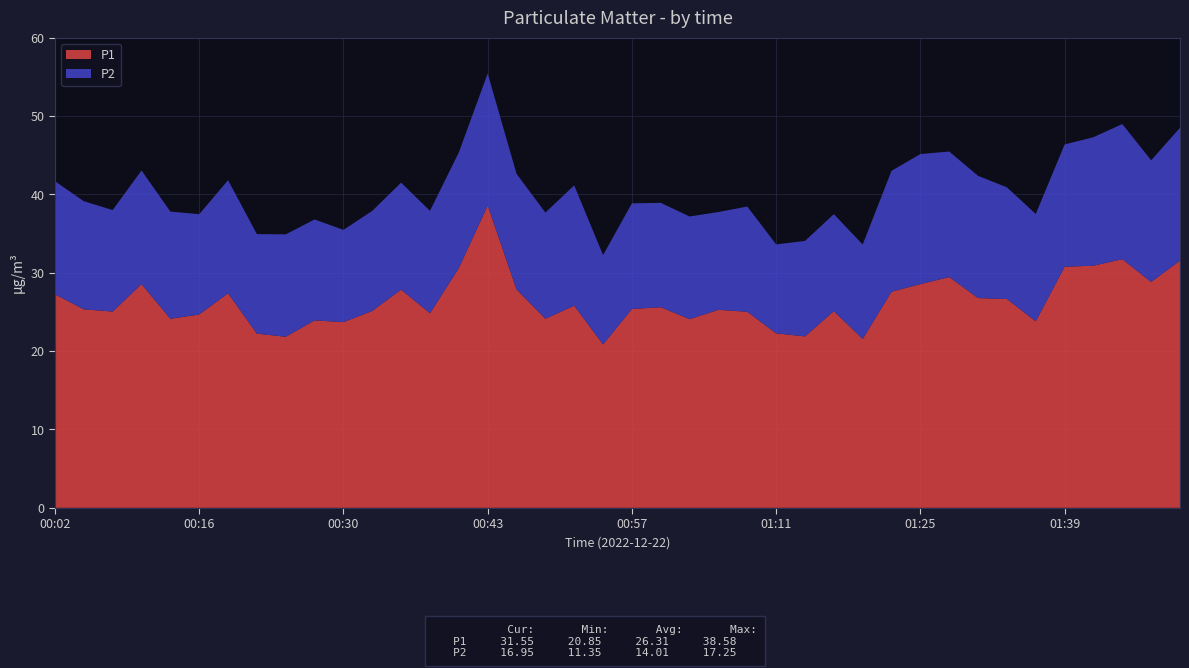

Reading right to left, list all the values displayed in this chart.

P1: 01:53=31.6	01:50=28.8	01:44=31.7	01:41=30.9	01:39=30.8	01:36=23.8	01:33=26.6	01:30=26.8	01:27=29.4	01:25=28.6	01:22=27.6	01:19=21.6	01:16=25.1	01:14=21.9	01:11=22.3	01:08=25.0	01:05=25.3	01:03=24.1	01:00=25.6	00:57=25.4	00:54=20.9	00:52=25.8	00:49=24.1	00:46=27.9	00:43=38.6	00:41=30.6	00:38=24.8	00:35=27.9	00:32=25.1	00:30=23.7	00:27=23.9	00:24=21.8	00:21=22.2	00:19=27.4	00:16=24.7	00:13=24.1	00:10=28.6	00:08=25.1	00:05=25.3	00:02=27.2
P2: 01:53=16.9	01:50=15.5	01:44=17.2	01:41=16.4	01:39=15.6	01:36=13.7	01:33=14.2	01:30=15.6	01:27=16.0	01:25=16.6	01:22=15.4	01:19=12.1	01:16=12.4	01:14=12.2	01:11=11.3	01:08=13.4	01:05=12.5	01:03=13.1	01:00=13.3	00:57=13.5	00:54=11.4	00:52=15.3	00:49=13.6	00:46=14.8	00:43=16.9	00:41=14.8	00:38=13.1	00:35=13.7	00:32=12.8	00:30=11.8	00:27=12.9	00:24=13.1	00:21=12.7	00:19=14.4	00:16=12.8	00:13=13.7	00:10=14.5	00:08=12.9	00:05=13.8	00:02=14.4